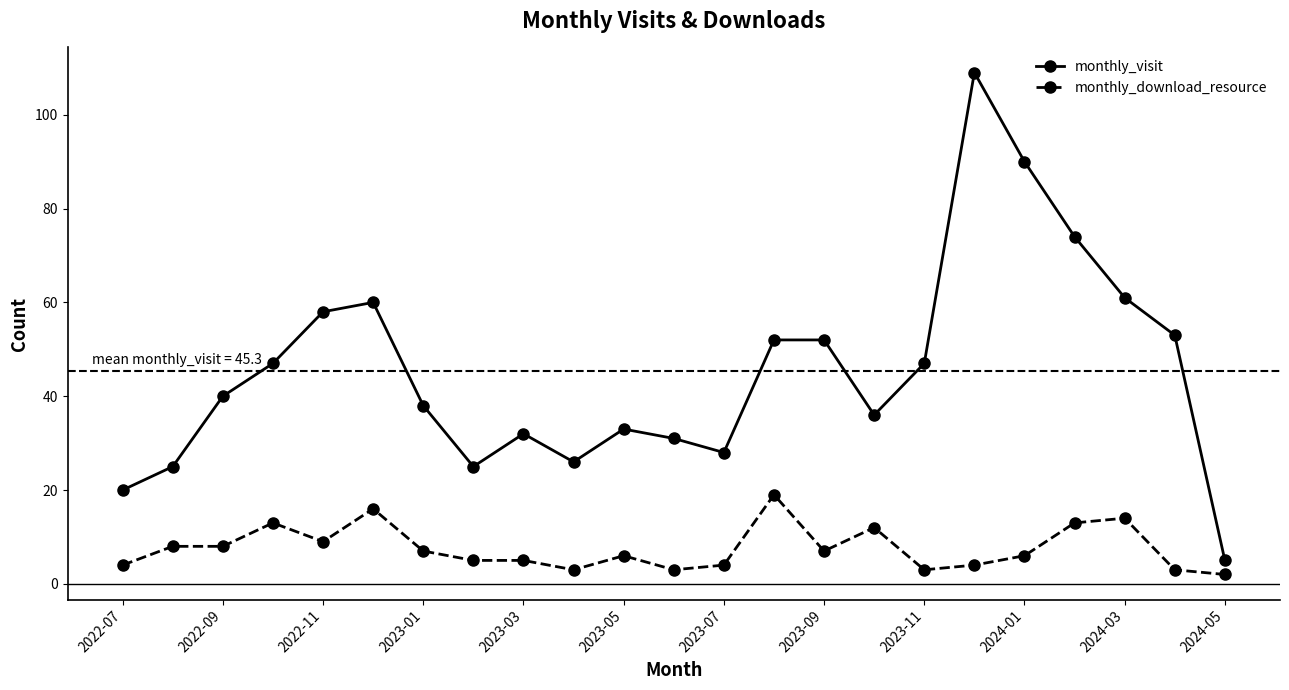

What is the greatest value displayed?

109